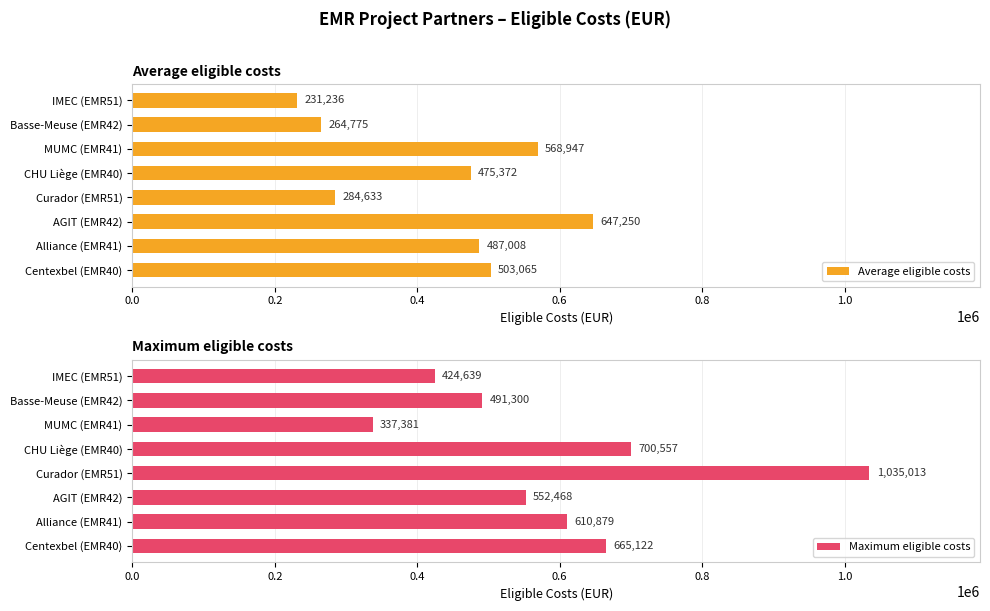

Which series has the largest range (max minus min)?

Maximum eligible costs